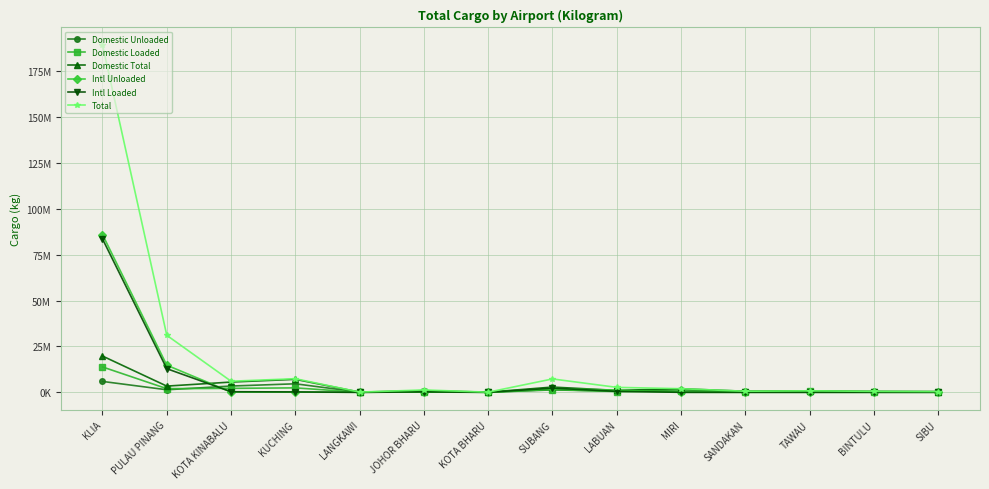

At how many categories does at least one series exceed 118666260?

1